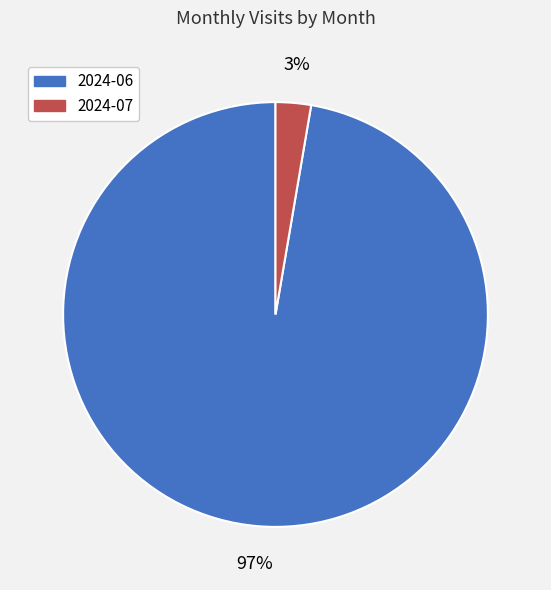

To the nearest percent, what is the combined percentage of 2024-07 and 2024-06?

100%